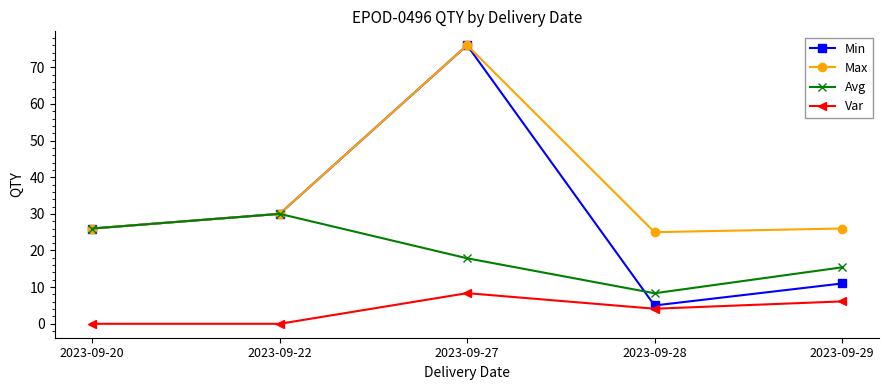

Reading left to right, list all the values displayed in this chart.

Min: 26.0	30.0	76.0	5.0	11.0
Max: 26.0	30.0	76.0	25.0	26.0
Avg: 26.0	30.0	17.9	8.3	15.4
Var: 0.0	0.0	8.4	4.1	6.1